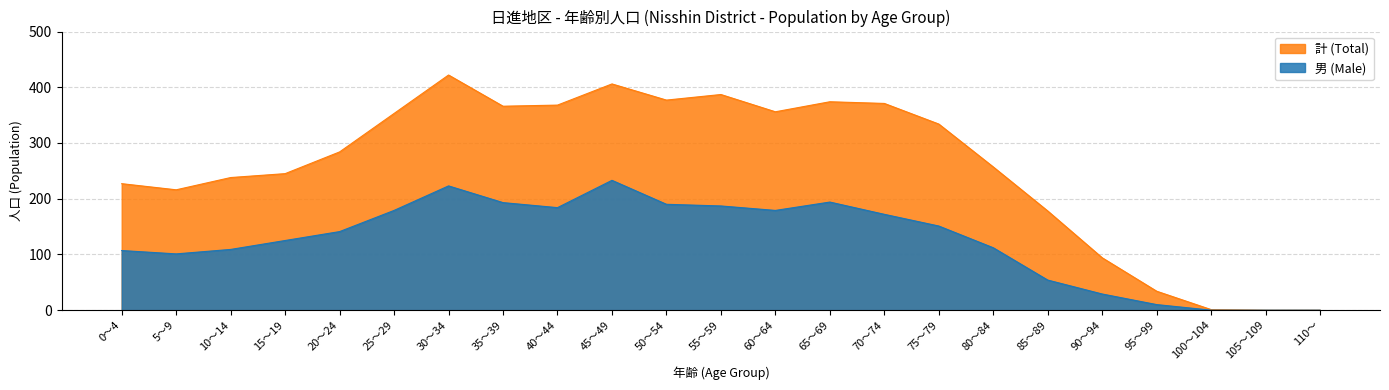

The 男 (Male) series shows 92 at 45～49. True or false?

False